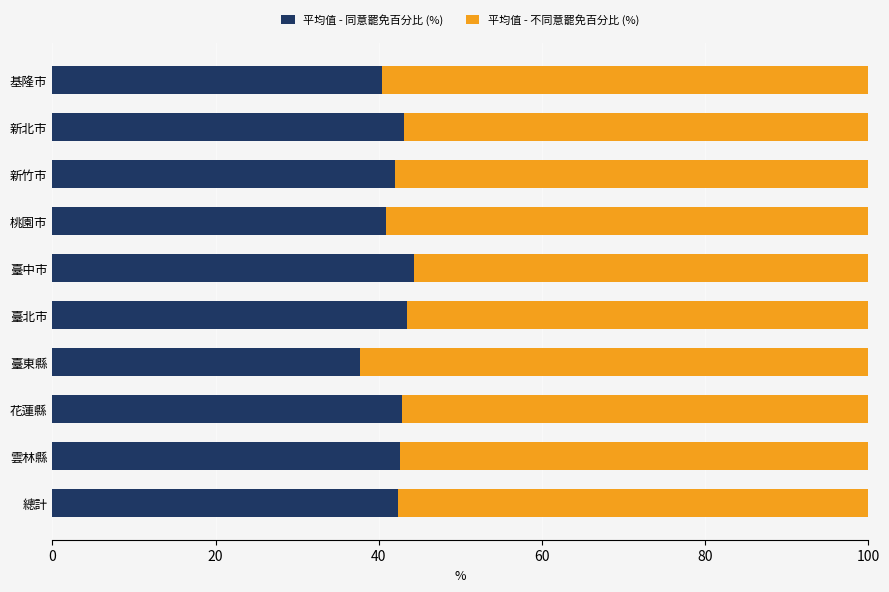

What is the maximum value for 平均值 - 同意罷免百分比 (%)?

44.3